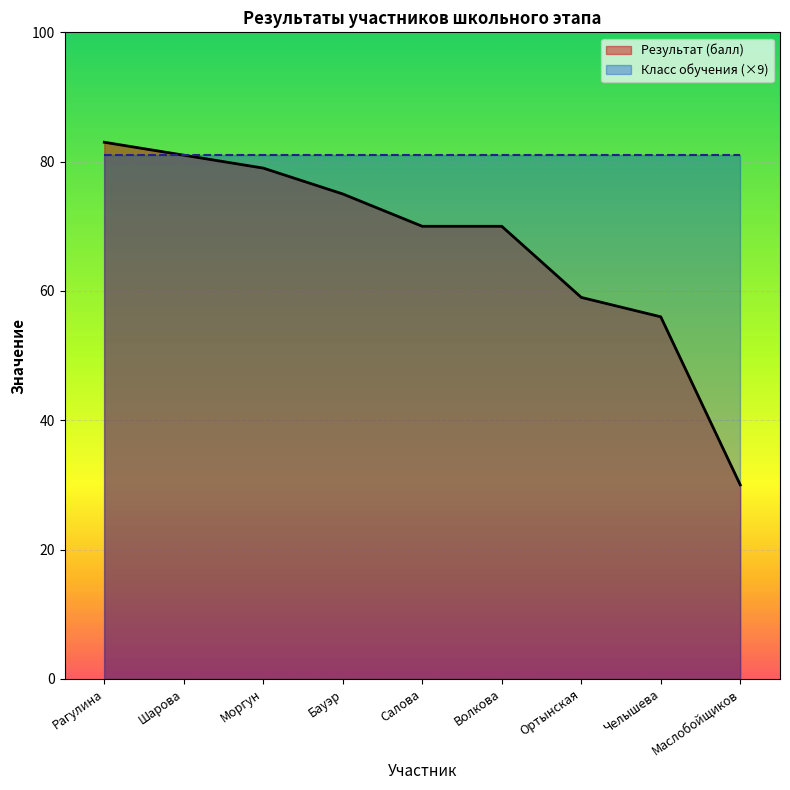

What is the change in value from Волкова to Маслобойщиков?

-40